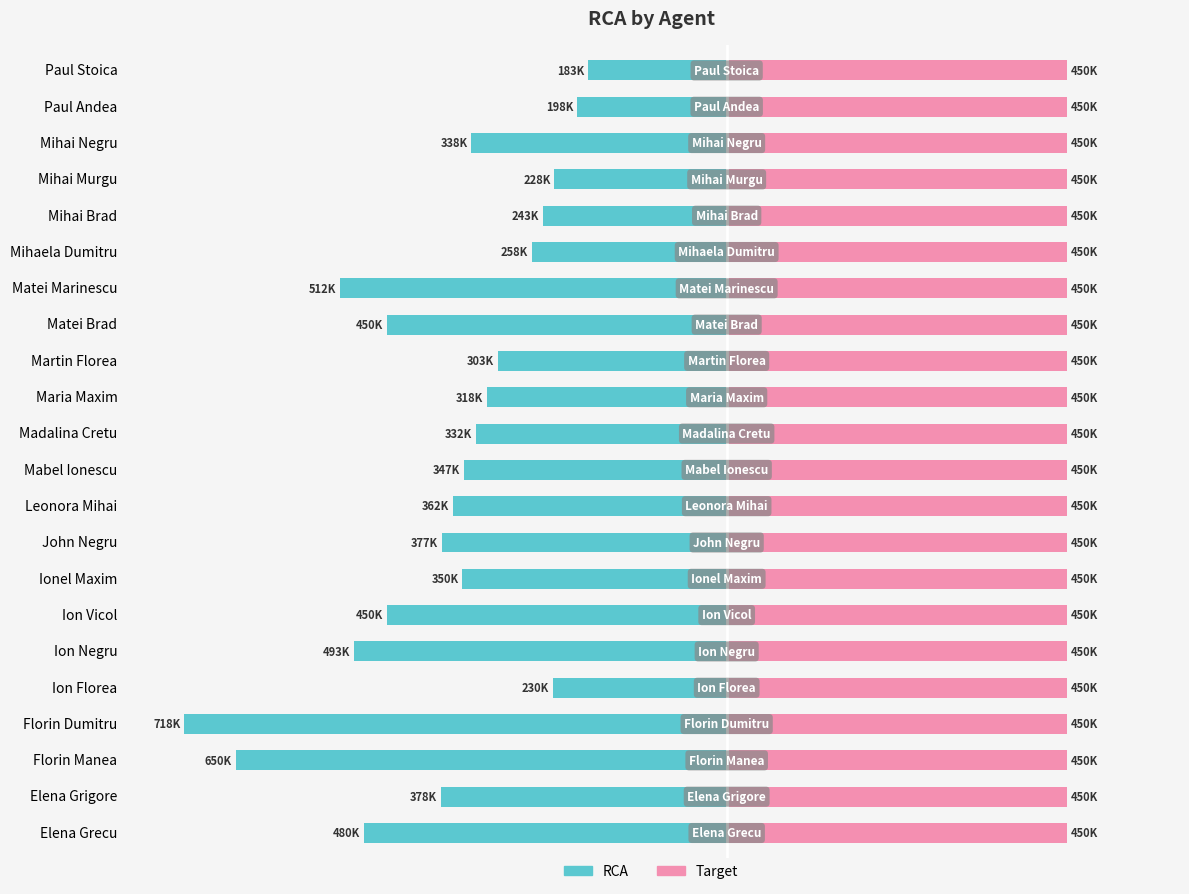

How many data points does each series have?

22